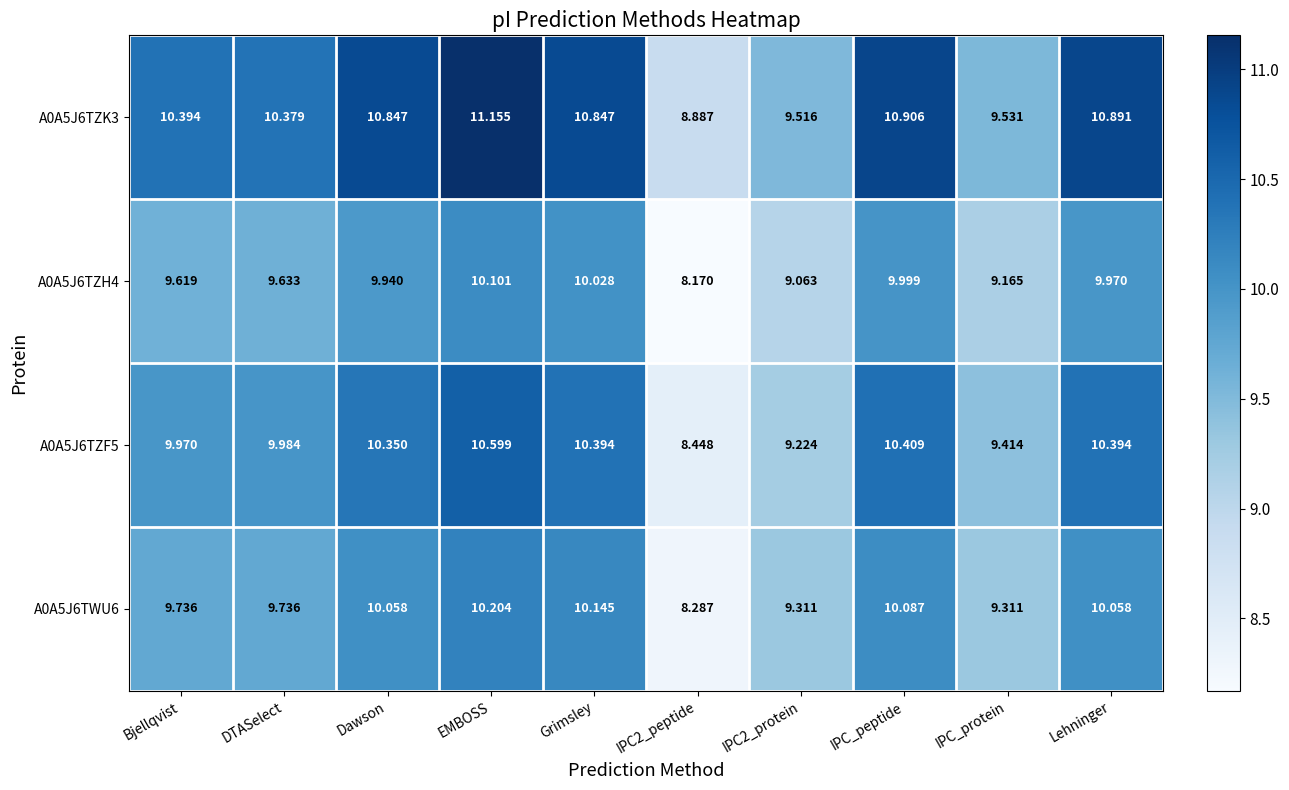

Where does the A0A5J6TWU6 series first go above 10?

Dawson